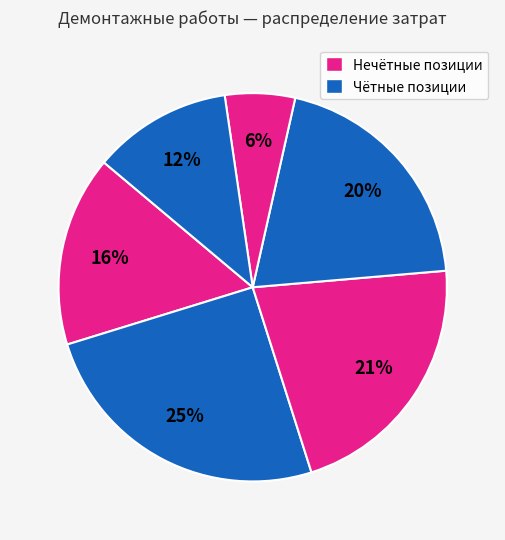

How many slices are in this pie chart?

6